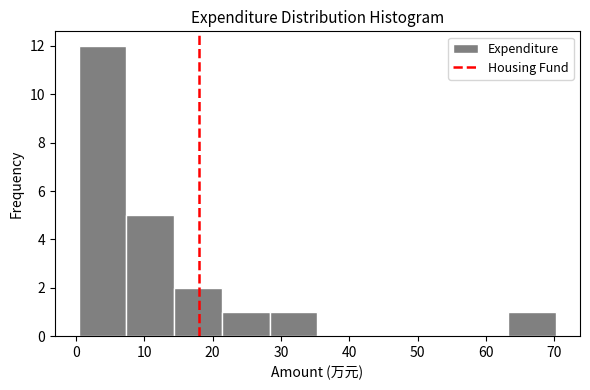

Over which range of the x-axis is the bar tallest?

0 to 7